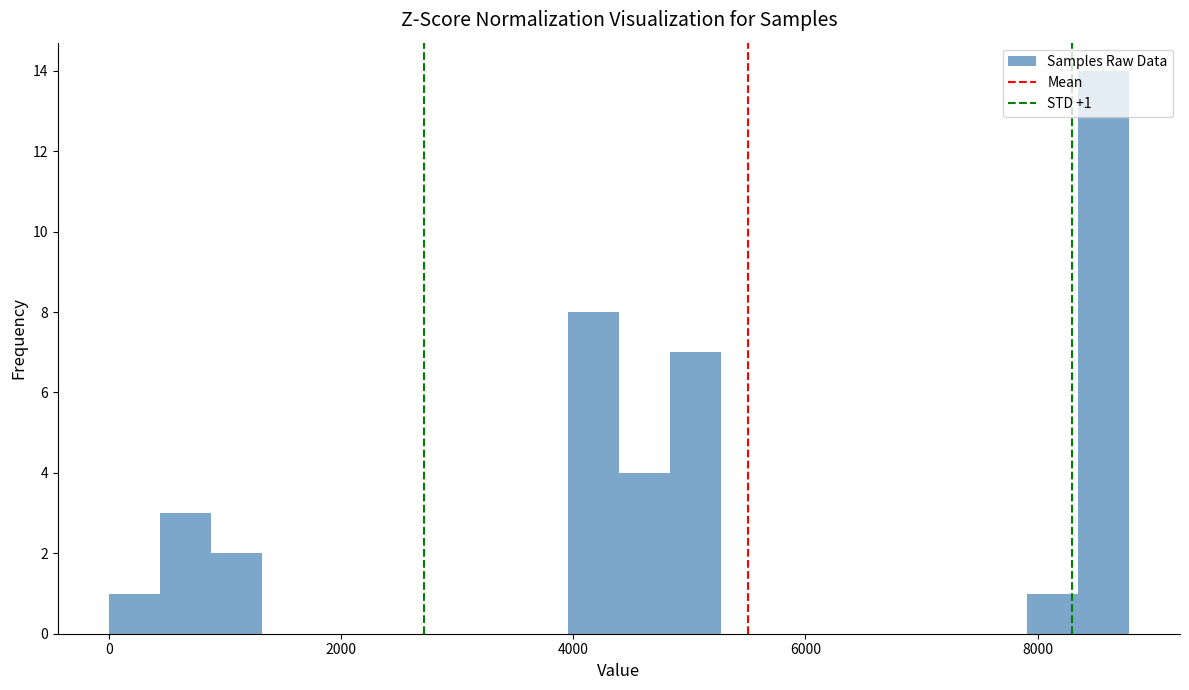

Read against the x-axis, roughly where is the centre of the tallest bar?

8600